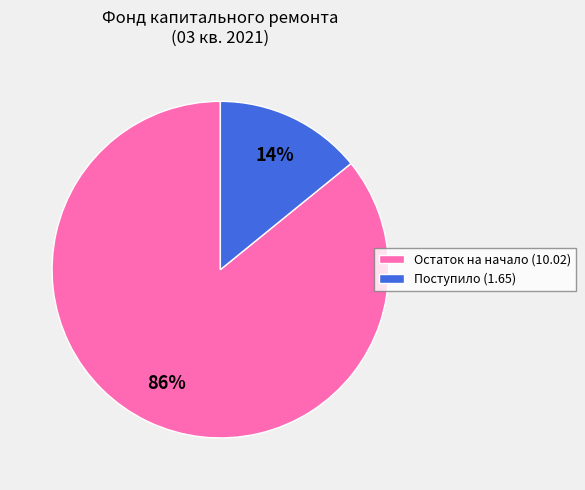

To the nearest percent, what is the average slice percentage?

50%